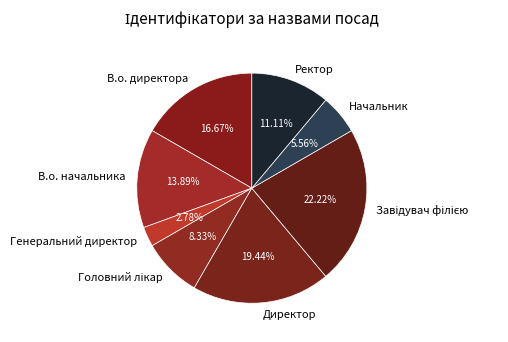

How many slices are in this pie chart?

8